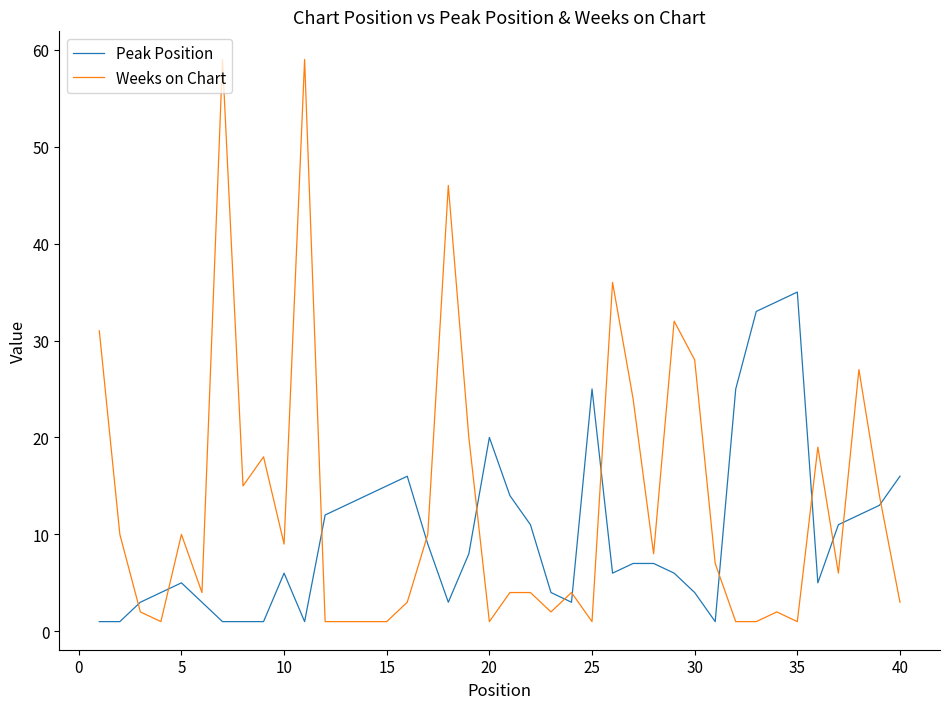

Which series has the largest total across all categories?

Weeks on Chart